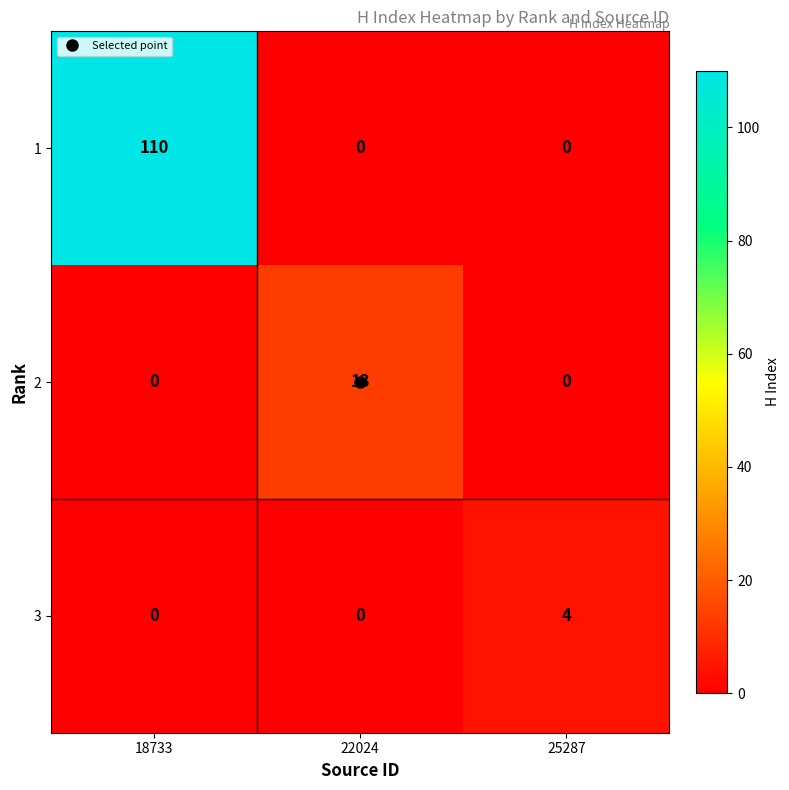

Which series changed the most between 22024 and 25287?

2